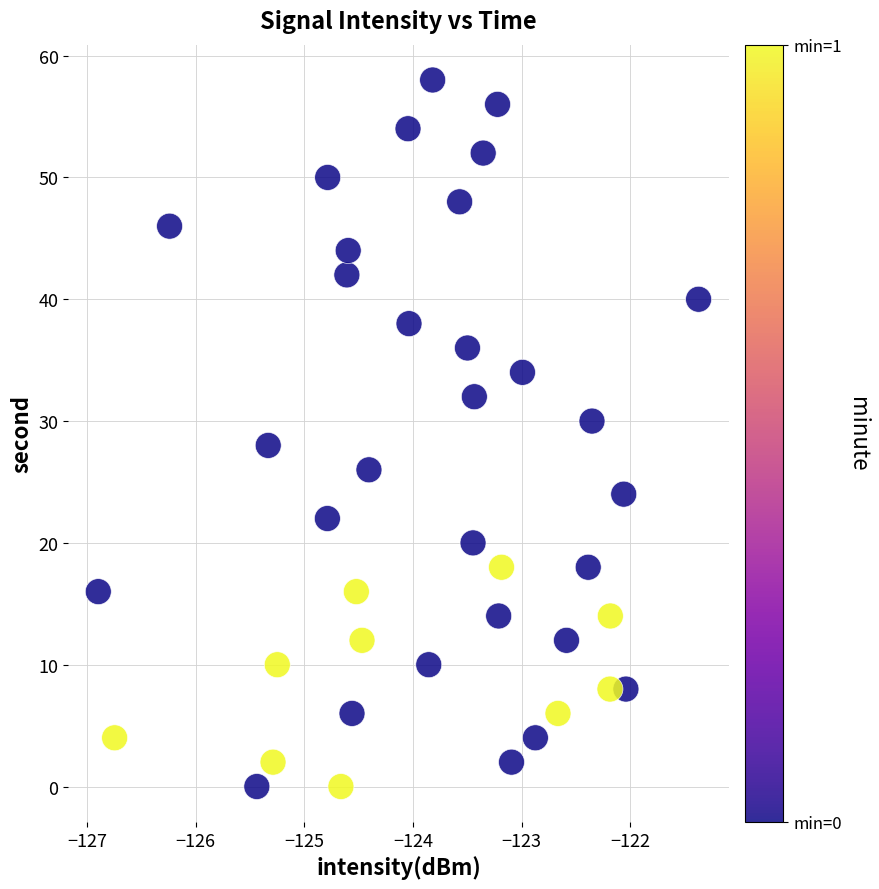

What is the range of Y values (max minus min)?

58